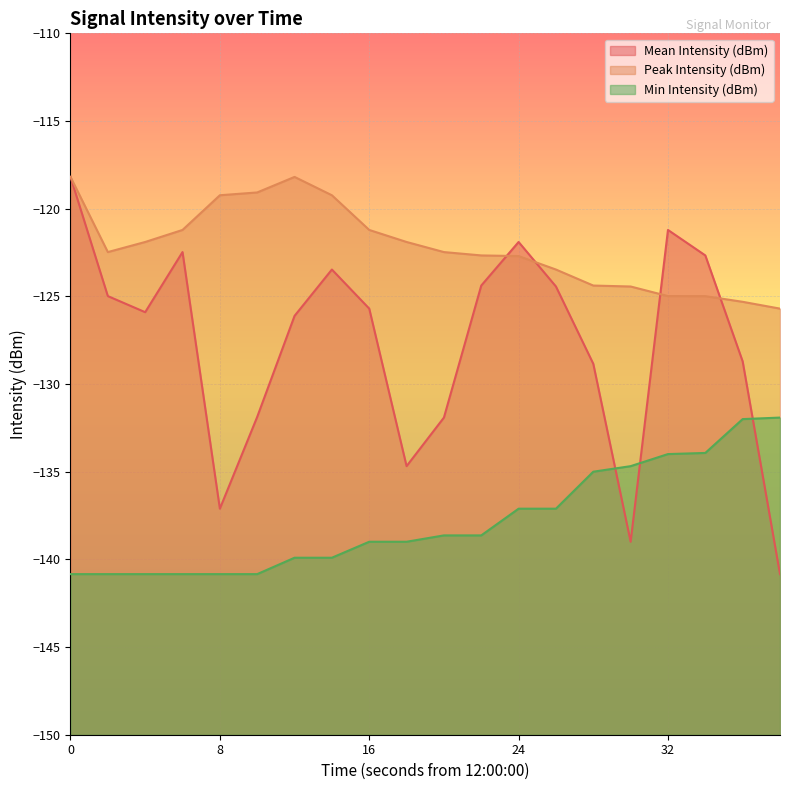

Is the value of Min Intensity (dBm) at 38 greater than the value of Mean Intensity (dBm) at 0?

No